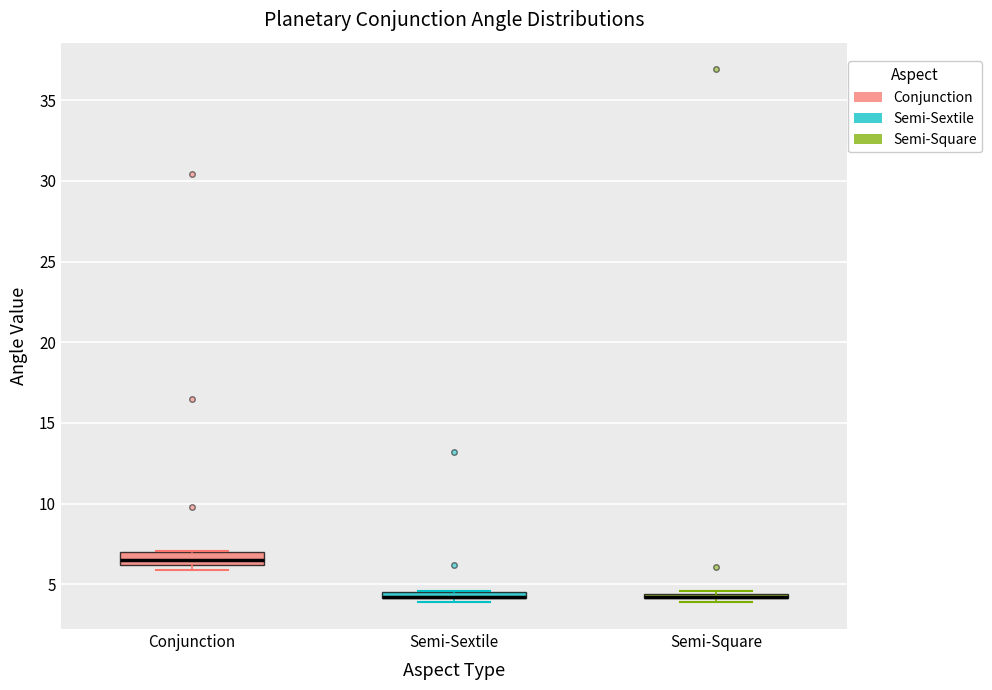

Where is the lower edge of the box for Semi-Sextile on the y-axis? The values are not printed on the chart, so give them approximately, as read against the axis.

4.0